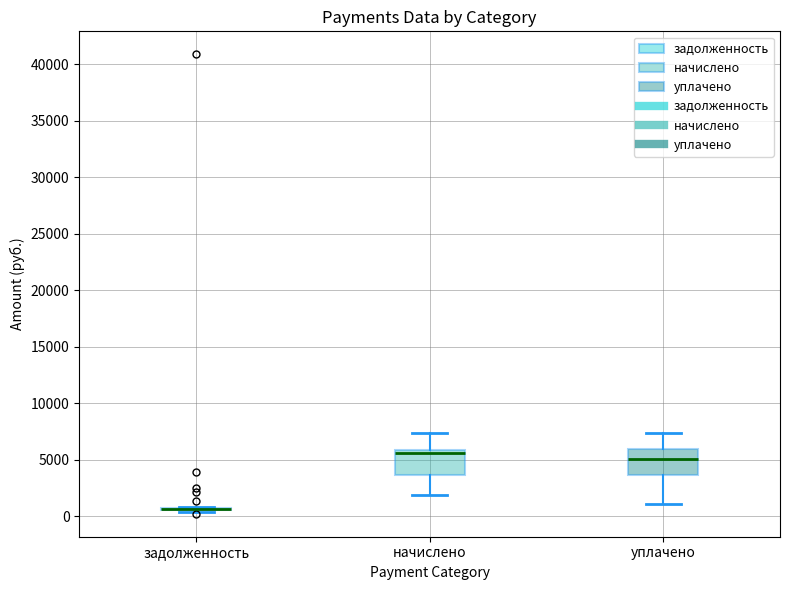

Reading left to right, read every box against the y-axis: the position of its median line, the range the box covers, and the ends of its whiskers. The values are not printed on the chart, so give them approximately, as read against the axis.

задолженность: box collapsed to a line at 500, whiskers 500 to 1000
начислено: median 5500, box 3500 to 6000, whiskers 2000 to 7500
уплачено: median 5000, box 3500 to 6000, whiskers 1000 to 7500